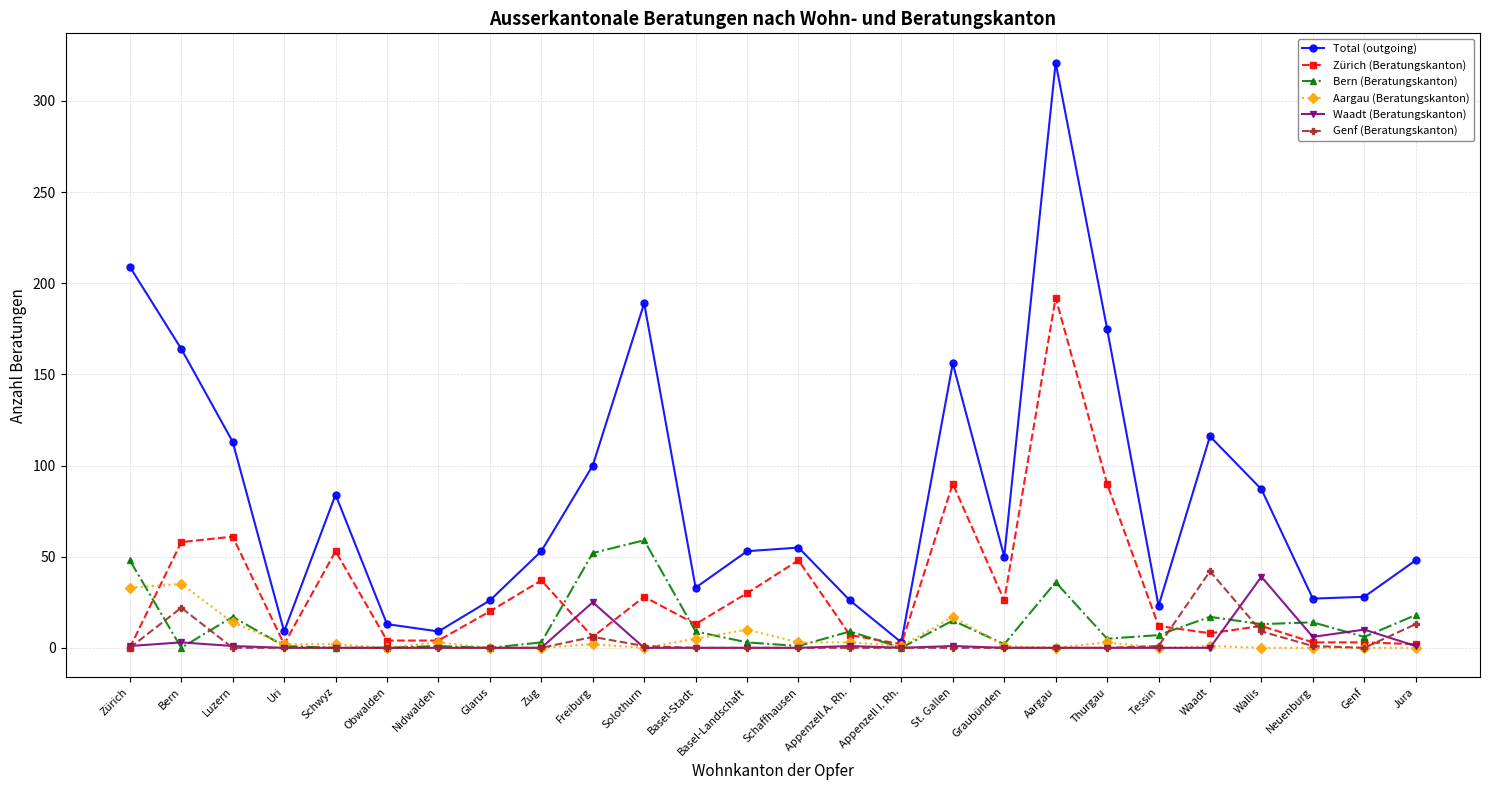

What is the difference between the maximum and minimum values in the Genf (Beratungskanton) series?

42